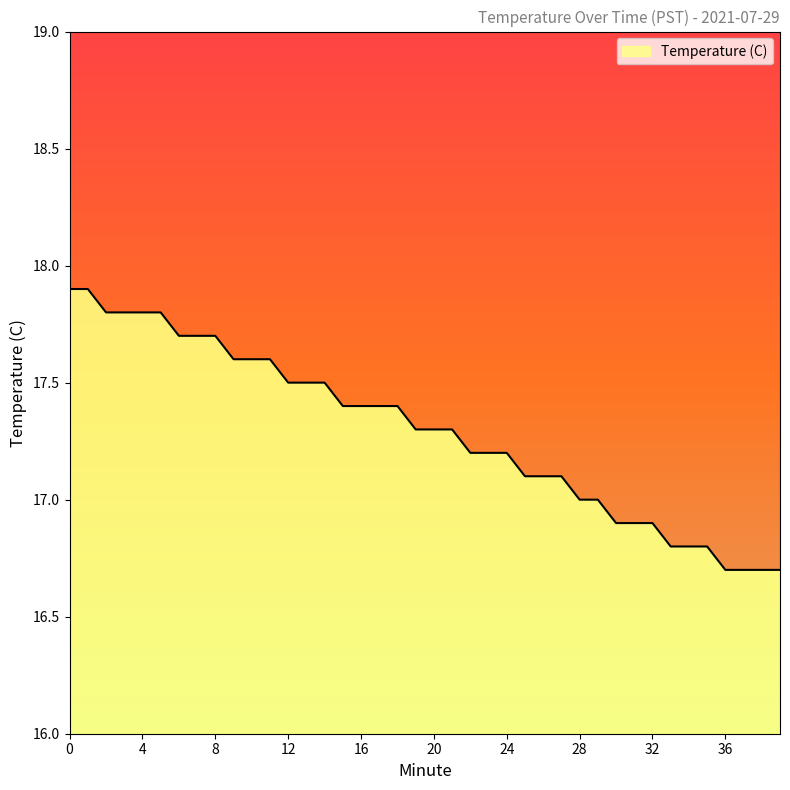

How many categories are shown in the chart?

40